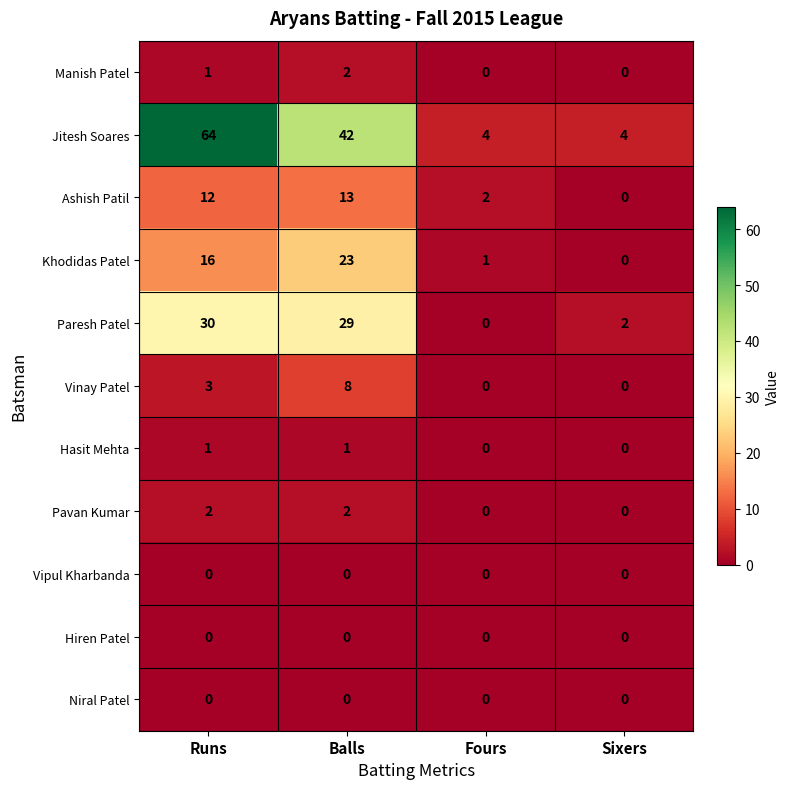

The value of Hasit Mehta at Runs is 1. True or false?

True